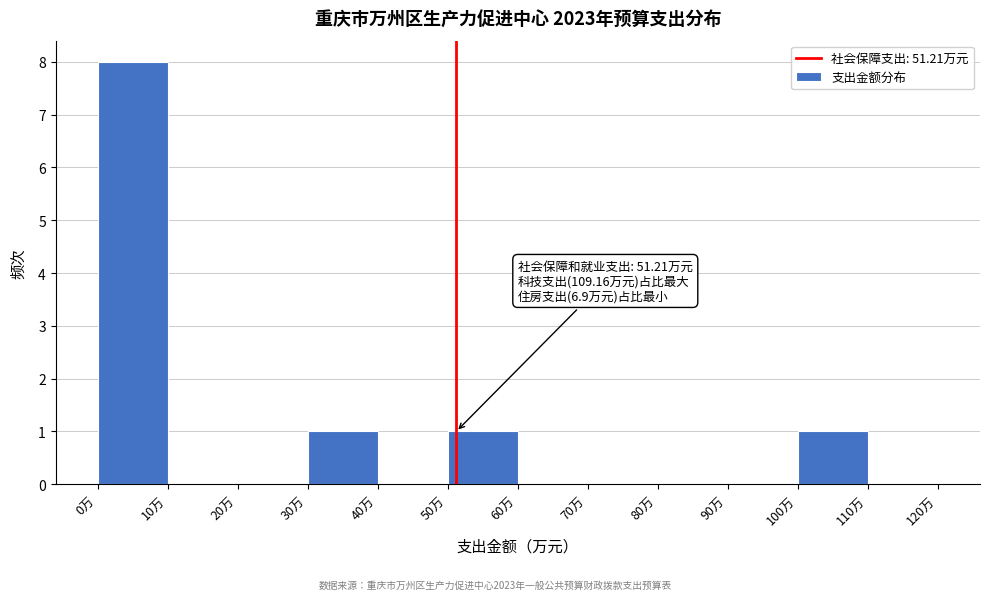

Which range on the x-axis has the tallest bar?

0 to 10